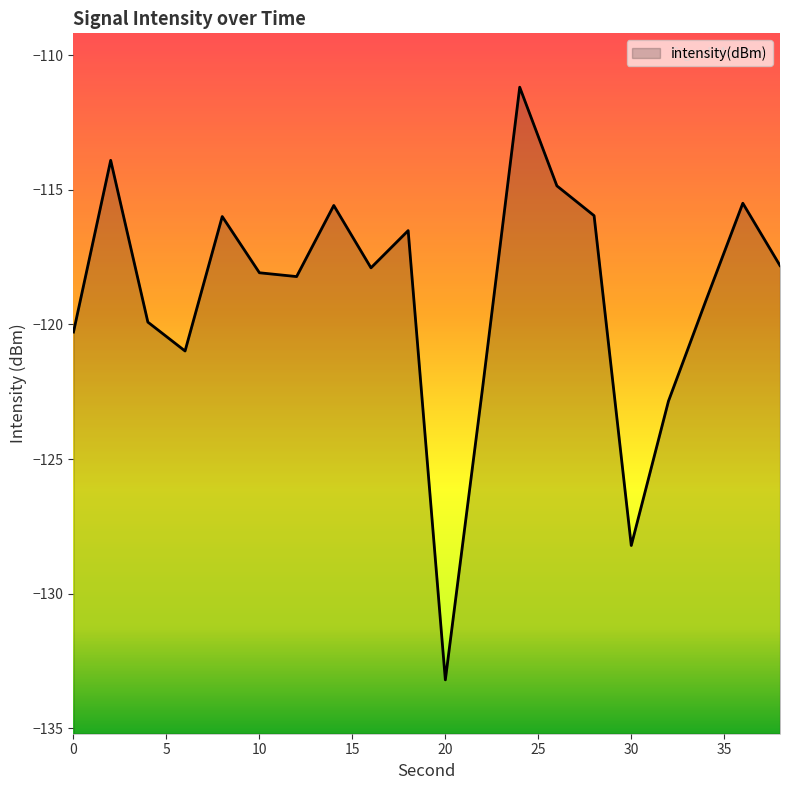

What is the greatest value displayed?

-111.2